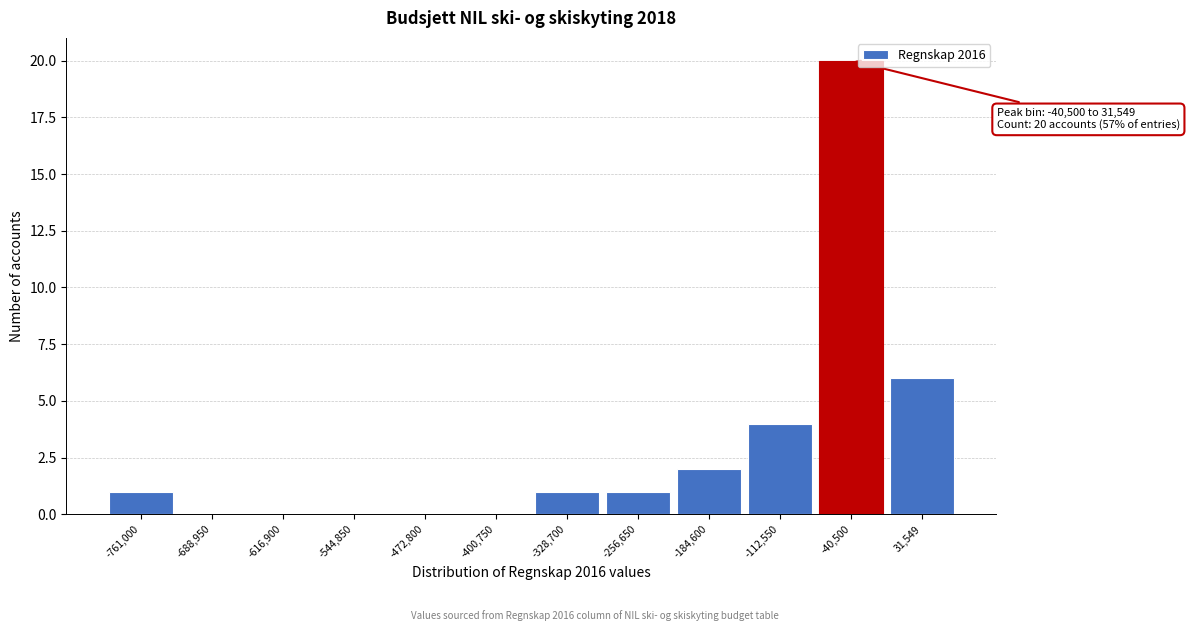

Reading left to right, list all the values displayed in this chart.

-761,000=1	-688,950=0	-616,900=0	-544,850=0	-472,800=0	-400,750=0	-328,700=1	-256,650=1	-184,600=2	-112,550=4	-40,500=20	31,549=6